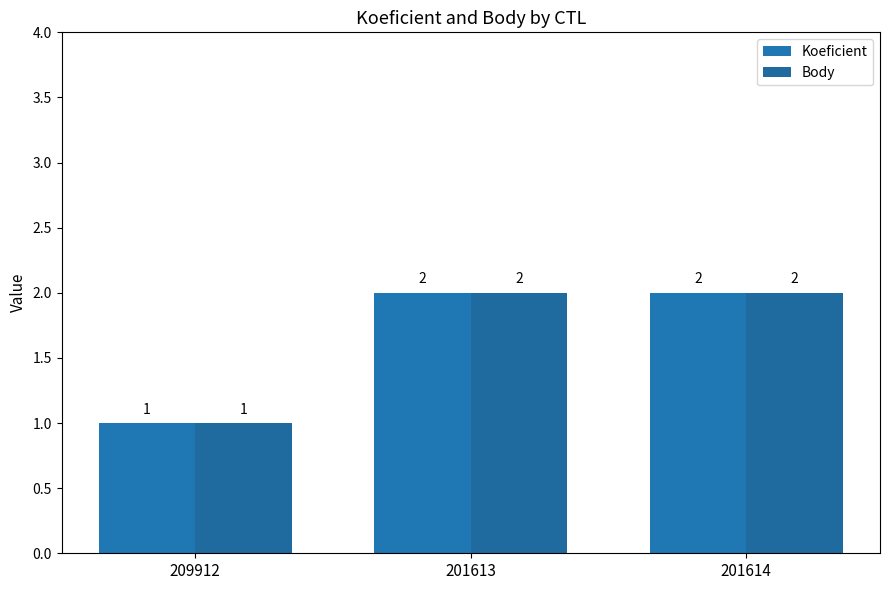

Rank the series by their maximum value, from lowest to highest.

Koeficient, Body